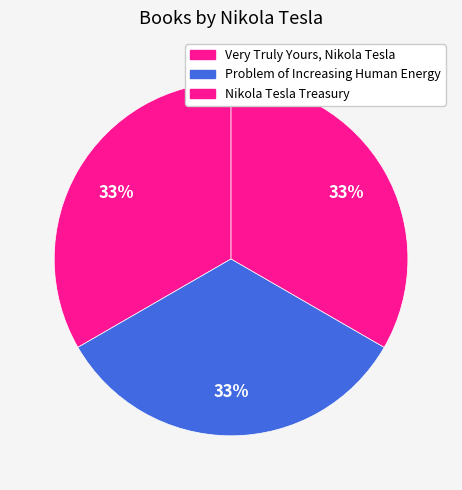

Do Problem of Increasing Human Energy and Nikola Tesla Treasury together represent more than half of the pie?

Yes